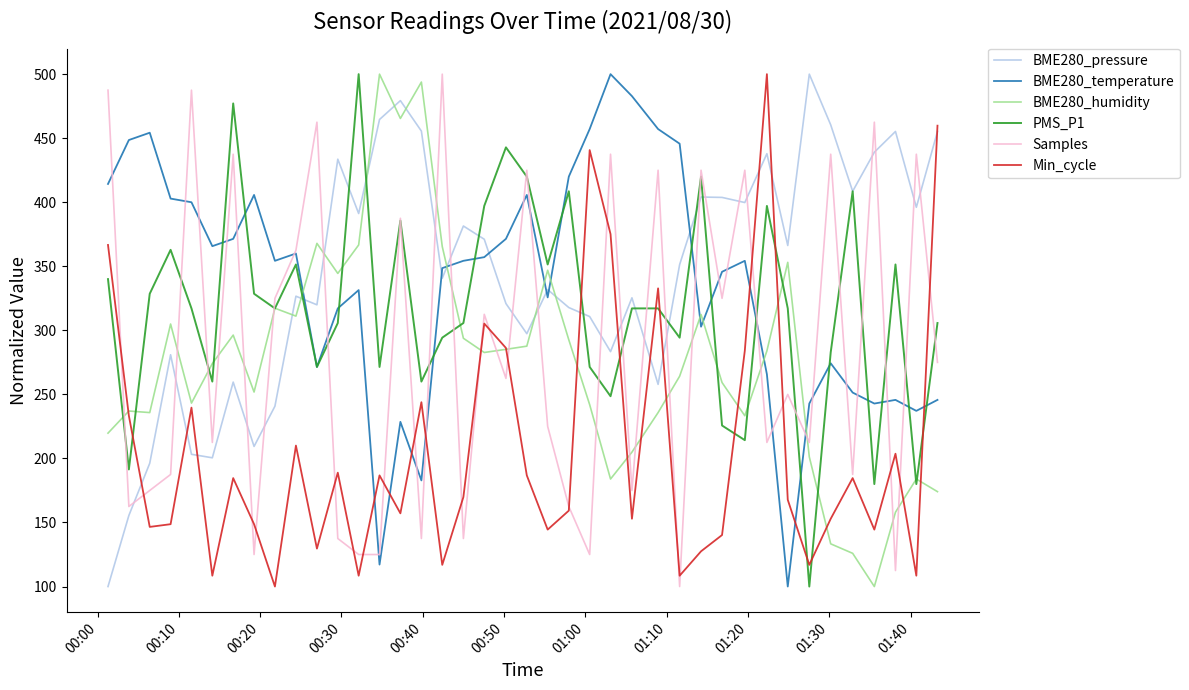

True or false: Min_cycle and BME280_pressure cross at least once.

True